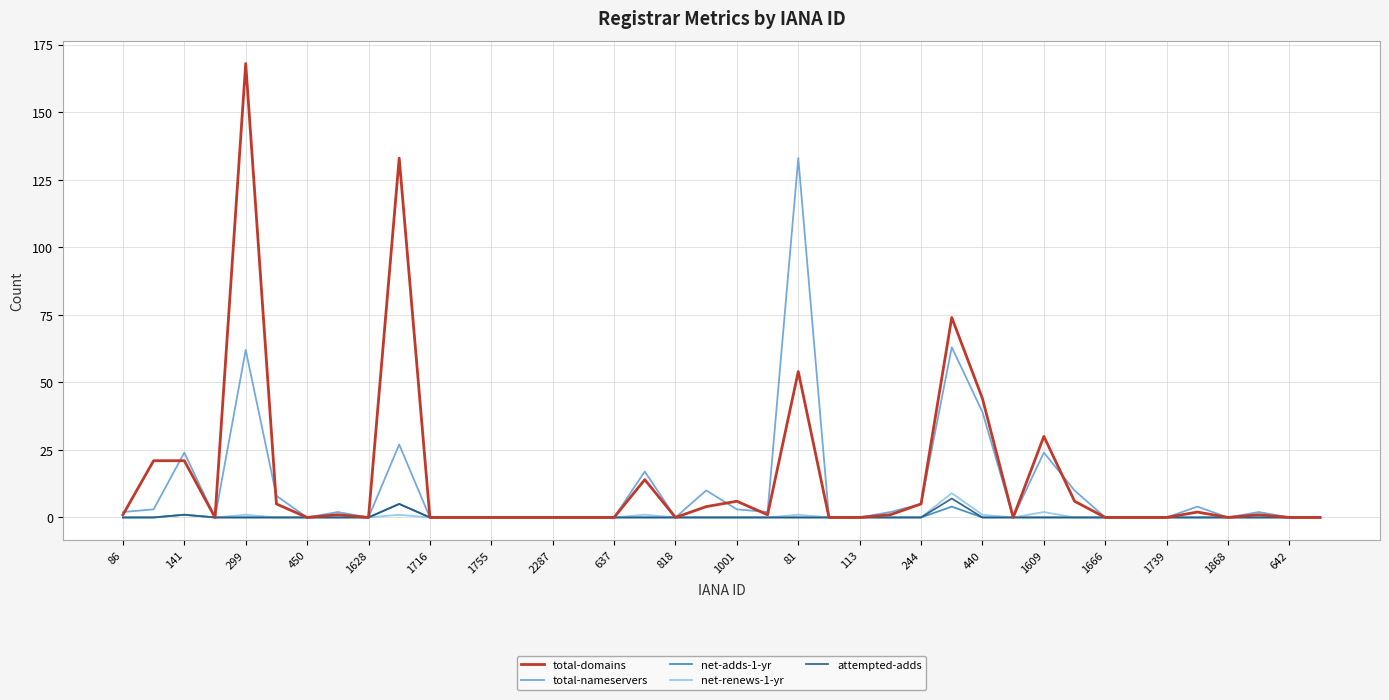

What is the sum of all attempted-adds values?

13